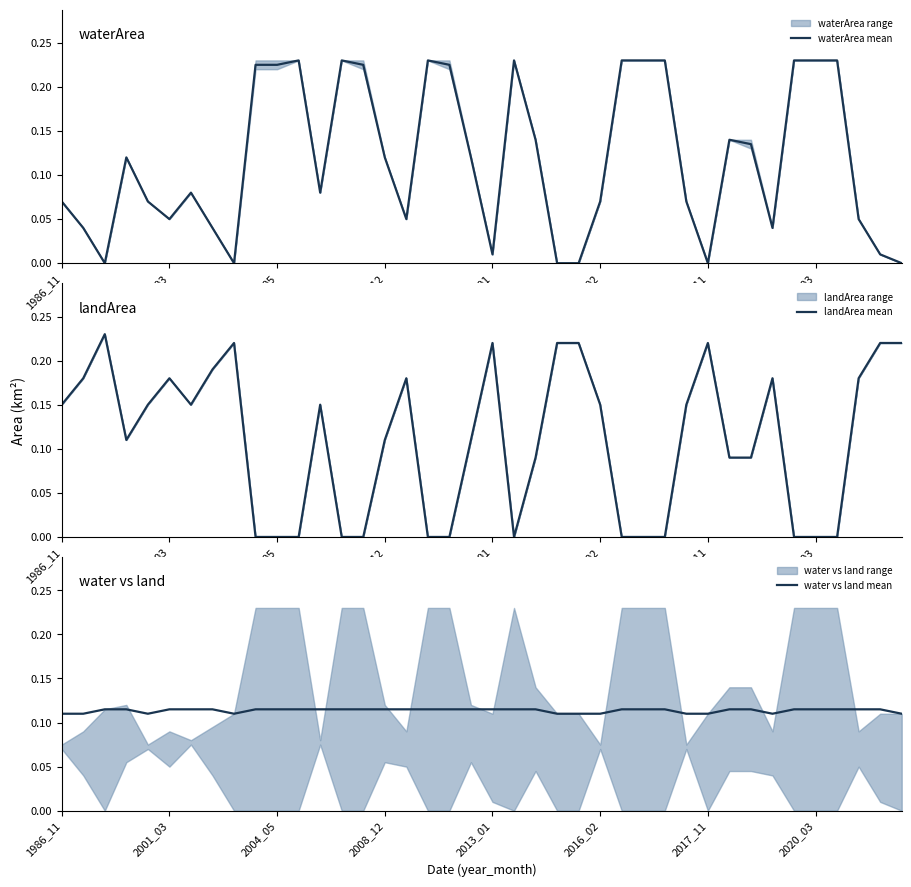

The waterArea mean series shows 0.4 at 2004_05. True or false?

False